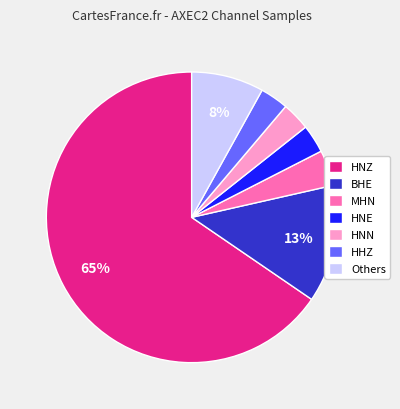

The Others slice represents 8% of the pie. True or false?

True